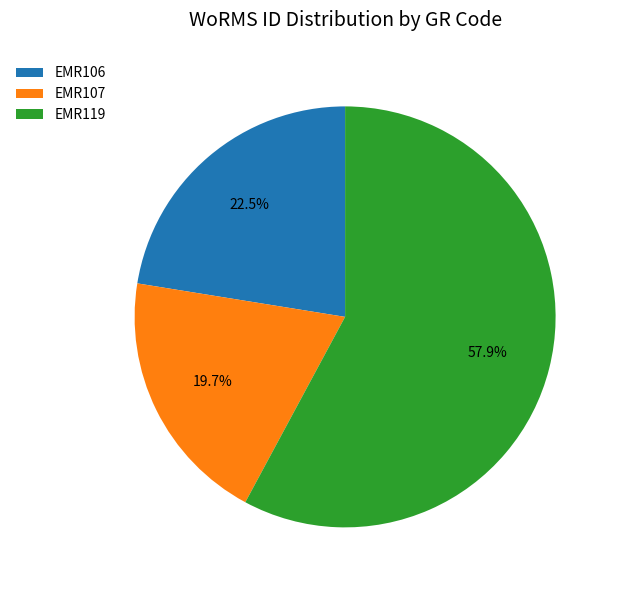

What is the total percentage of EMR119 and EMR107?

77.5%